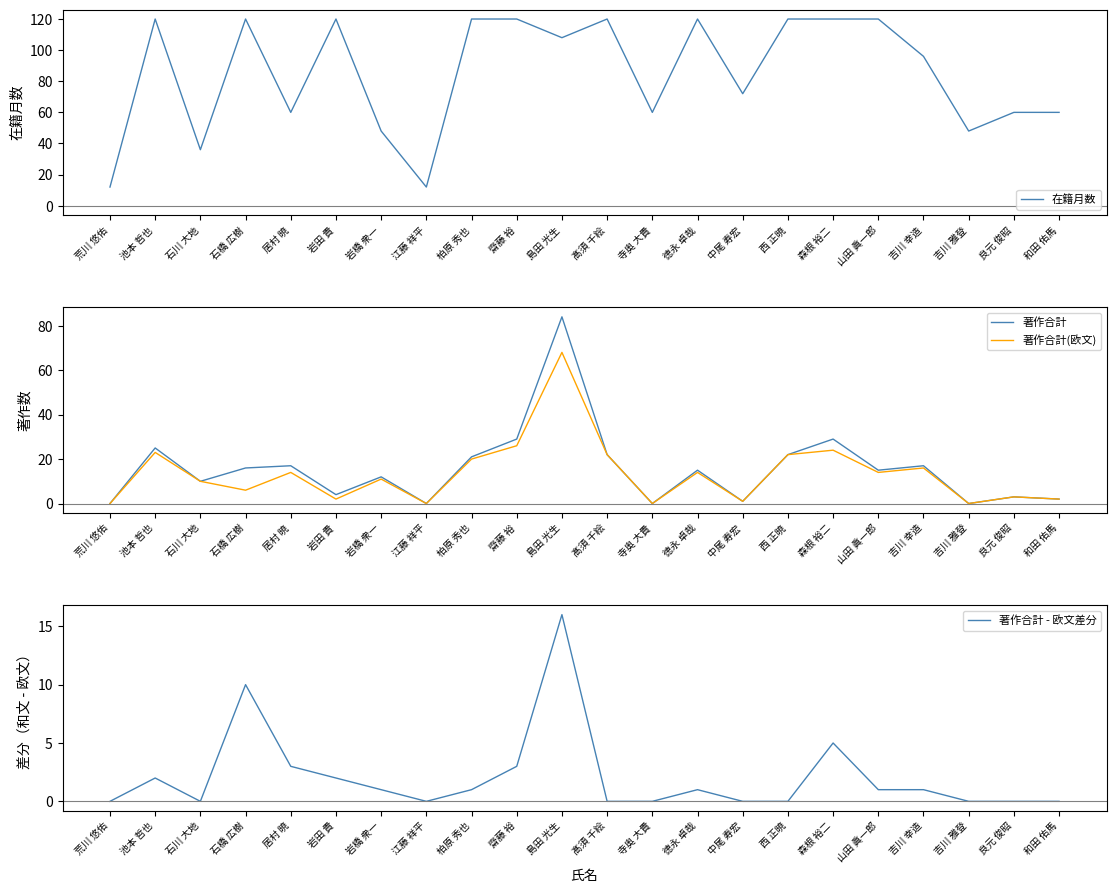

Reading right to left, list all the values displayed in this chart.

在籍月数: 60	60	48	96	120	120	120	72	120	60	120	108	120	120	12	48	120	60	120	36	120	12
著作合計: 2	3	0	17	15	29	22	1	15	0	22	84	29	21	0	12	4	17	16	10	25	0
著作合計(欧文): 2	3	0	16	14	24	22	1	14	0	22	68	26	20	0	11	2	14	6	10	23	0
著作合計 - 欧文差分: 0	0	0	1	1	5	0	0	1	0	0	16	3	1	0	1	2	3	10	0	2	0